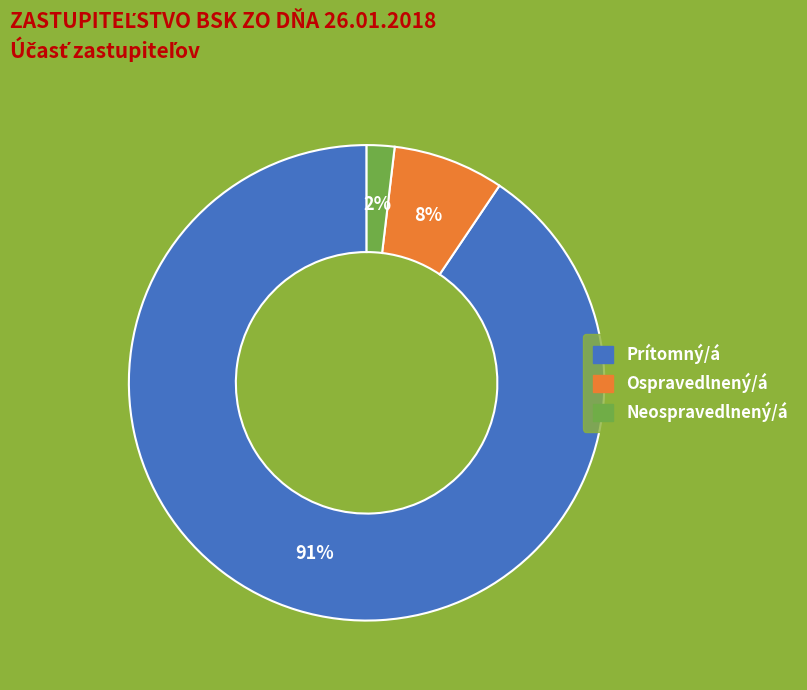

Count the number of slices in the pie.

3